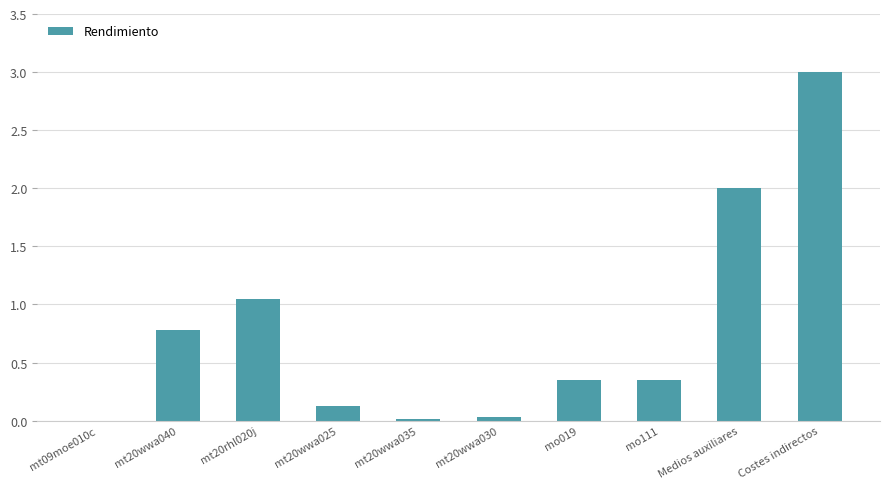

Which category has the highest value across all series?

Costes indirectos